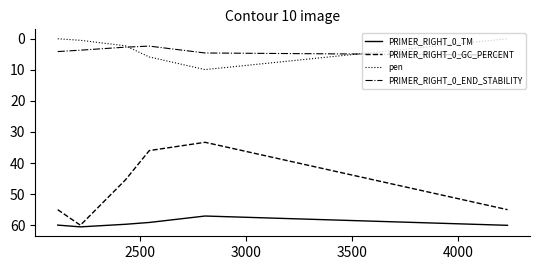

What is the highest value of the pen series?

10.0